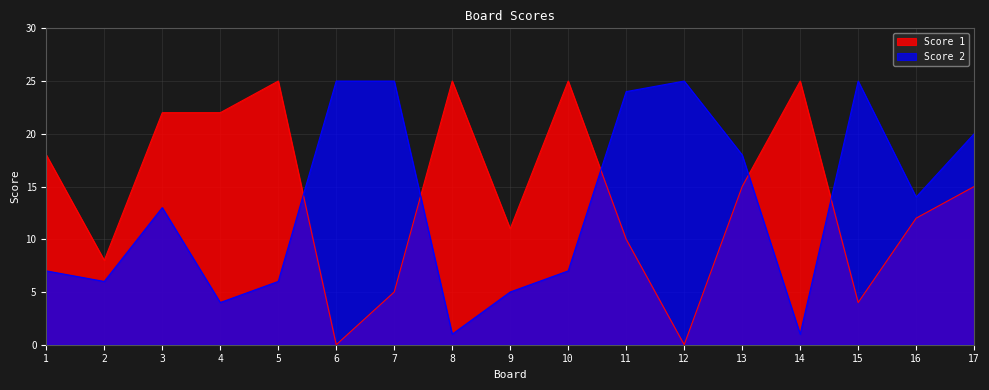

Is it true that Score 2 equals 11 at 7?

False